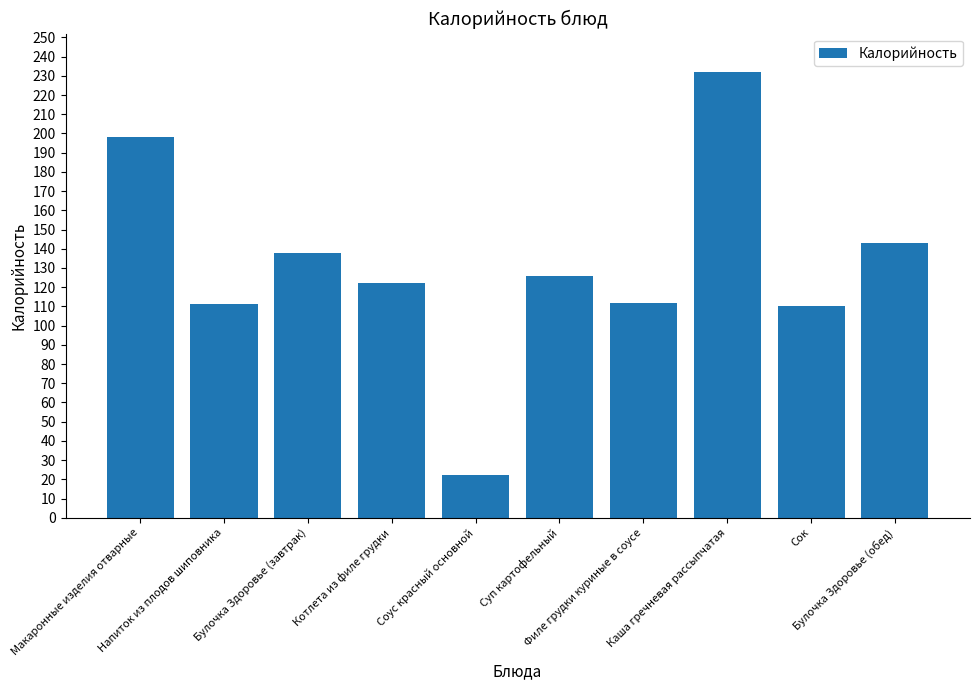

What is the difference between the second highest and minimum values?

176